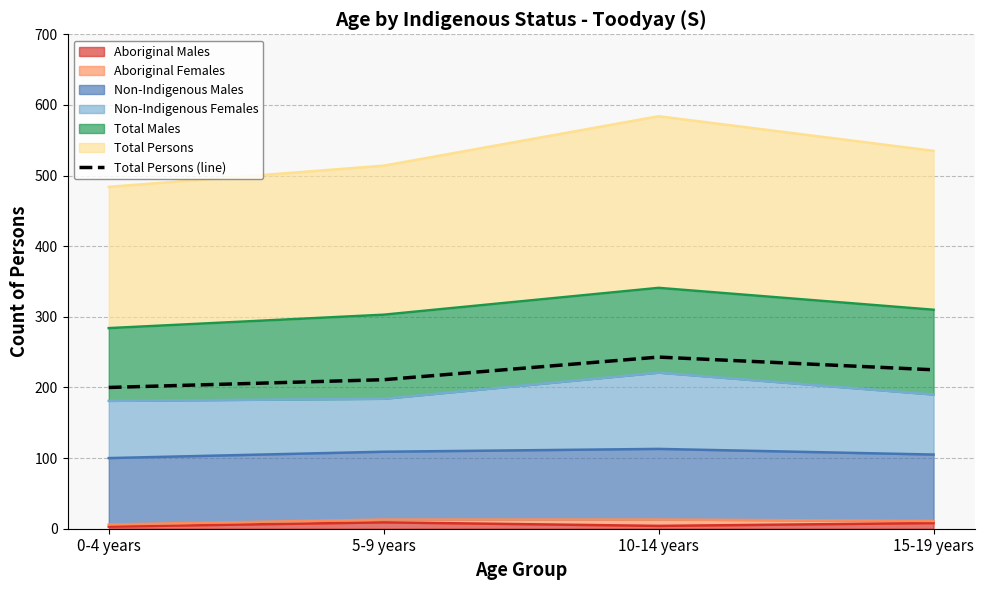

Which has a higher value, 5-9 years or 10-14 years?

10-14 years